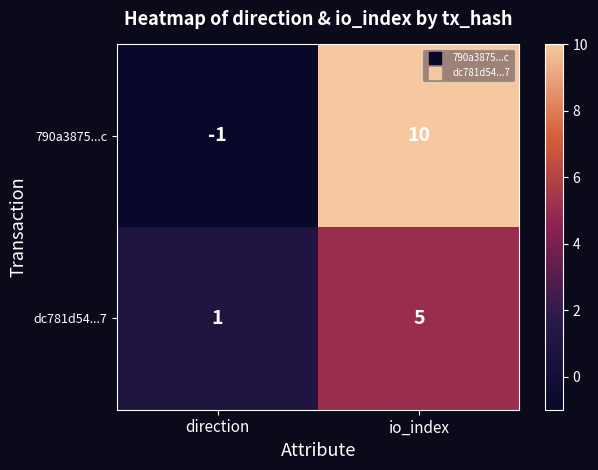

At which category does the chart reach its minimum across all series?

direction